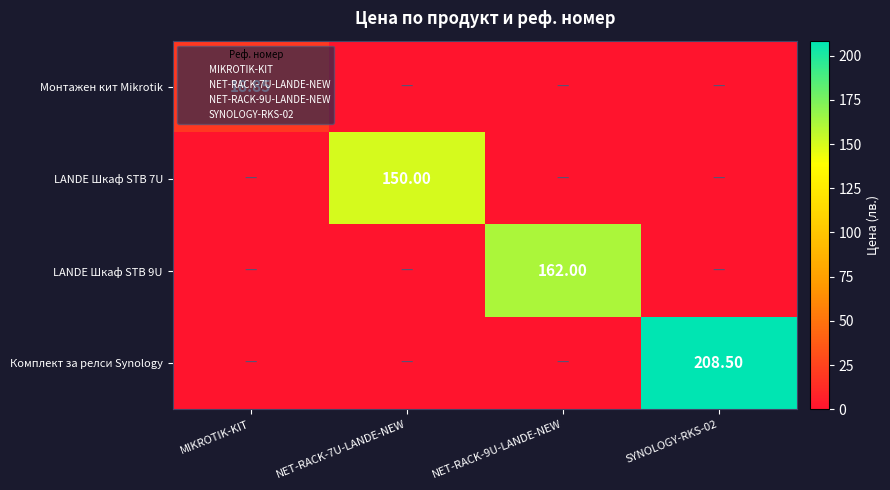

The value of LANDE Шкаф STB 7U at NET-RACK-9U-LANDE-NEW is 0.0. True or false?

True